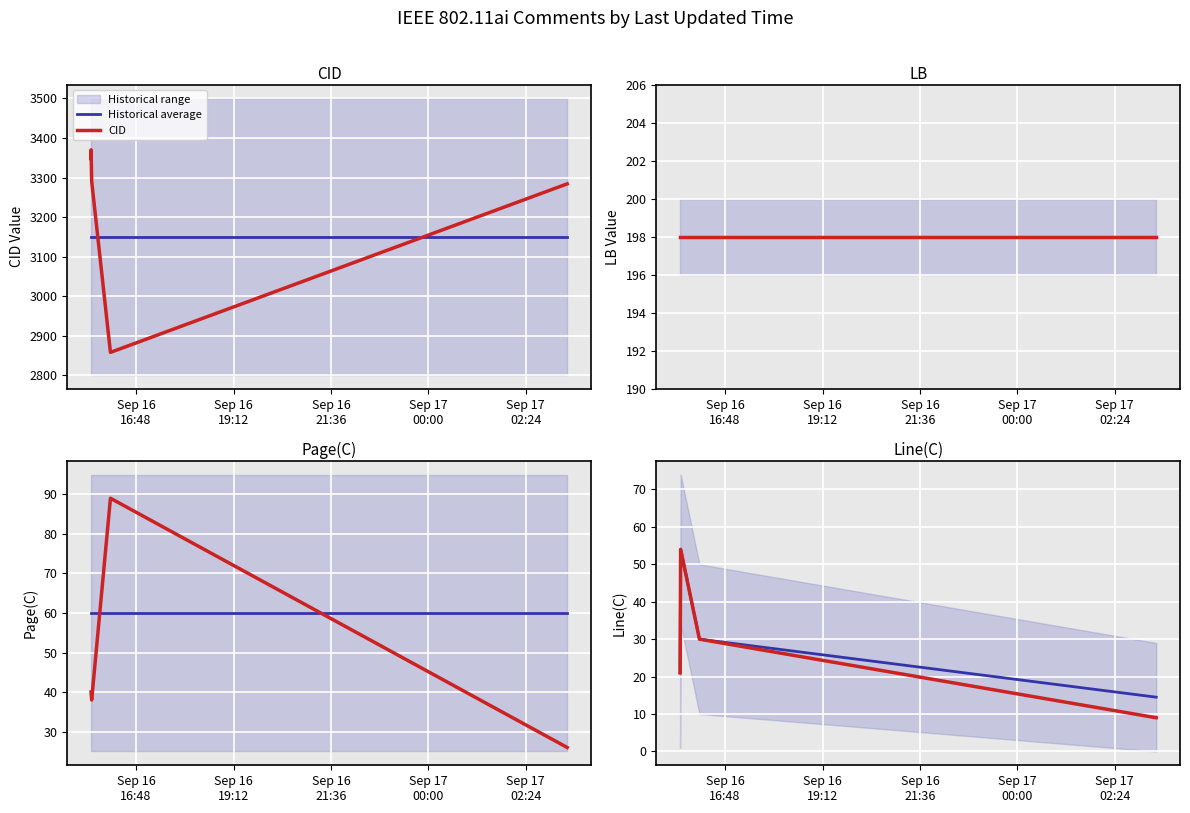

At which category does the chart reach its peak across all series?

Sep 16
16:48